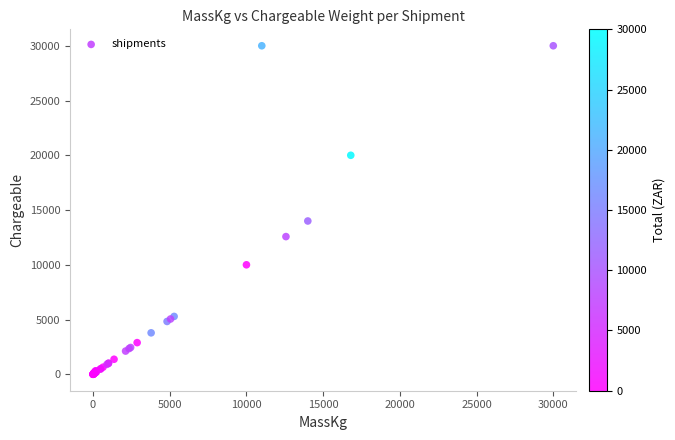

What Y value in the scatter plot is closest to 15001?

14000